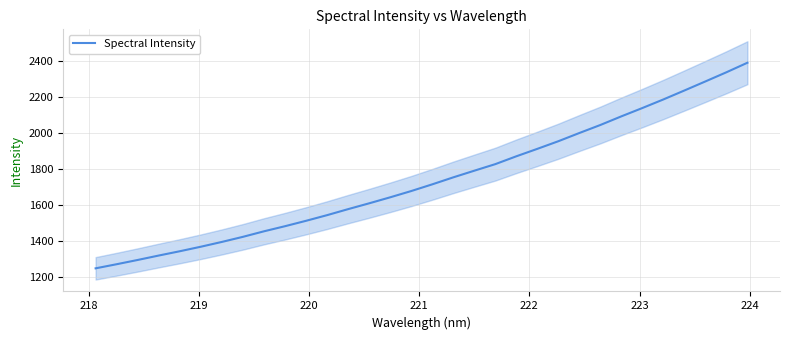

What is the greatest value displayed?

2388.1